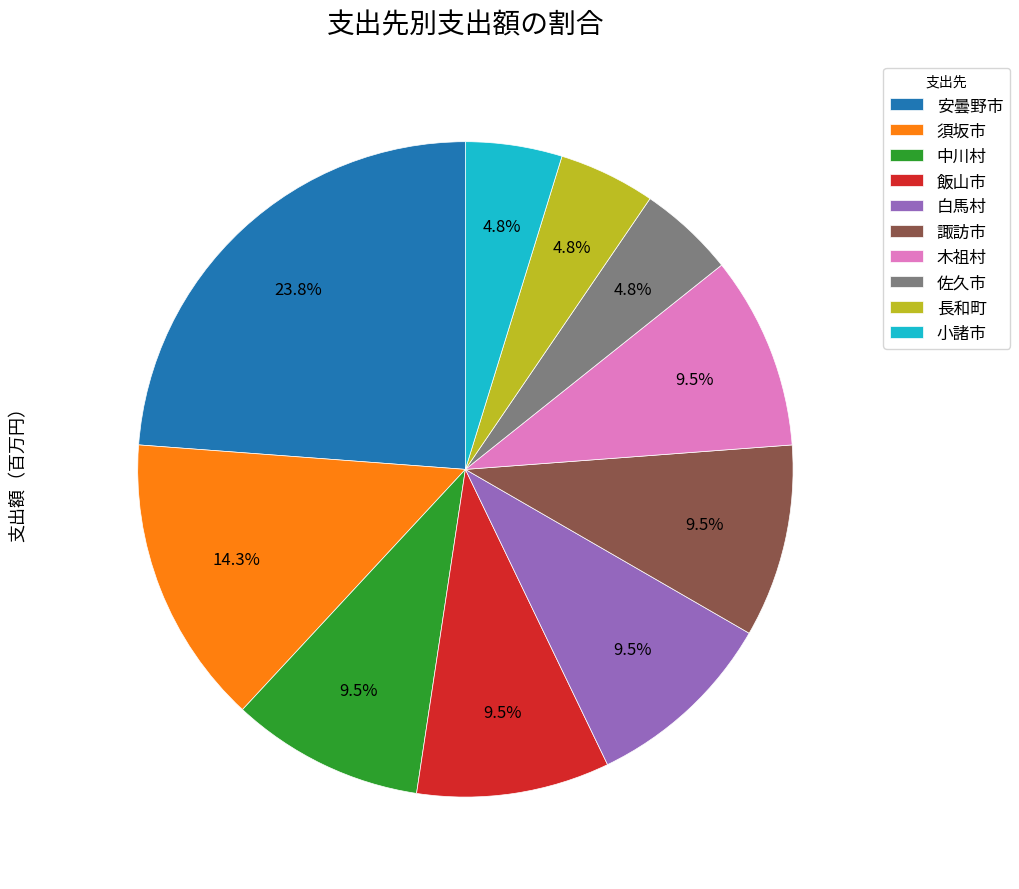

How much of the chart is everything except 諏訪市?

90.5%